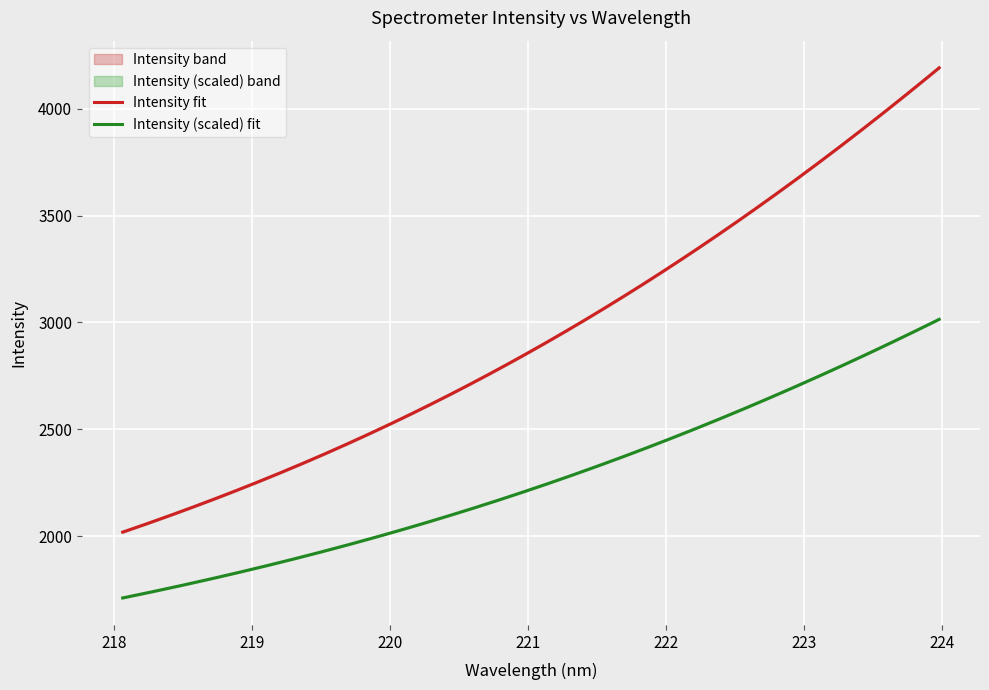

Where does the data first go above 2904?

221.1174